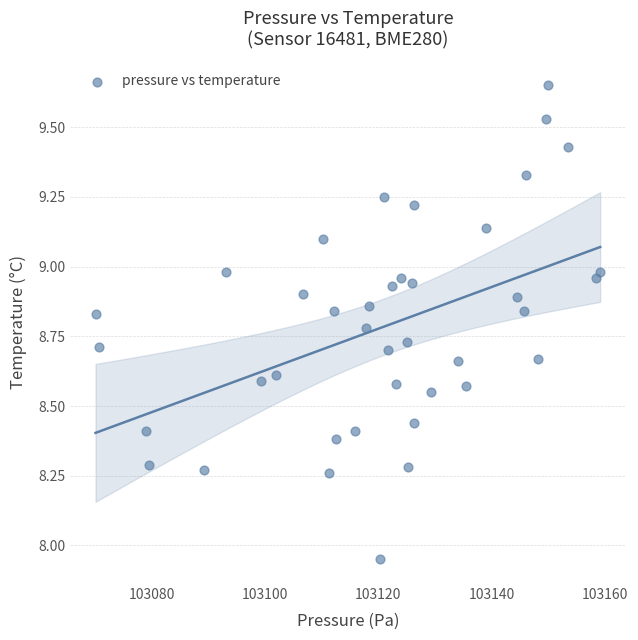

What is the range of Y values (max minus min)?

1.7